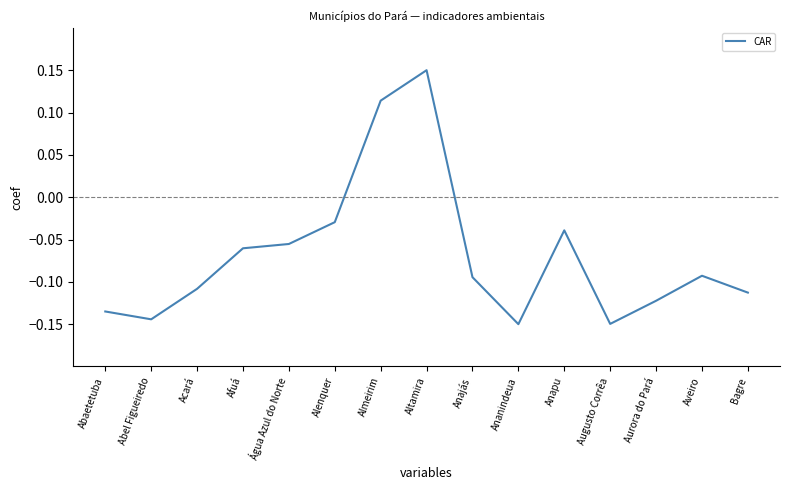

The chart shows a value of -0.0 at Aveiro. True or false?

False